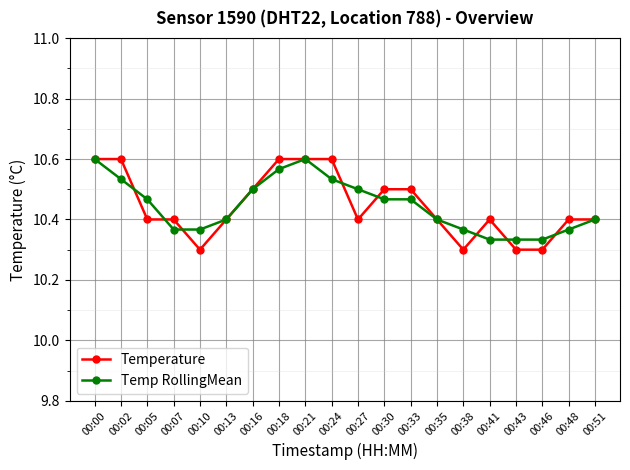

Where is the first local maximum for Temp RollingMean?

00:21